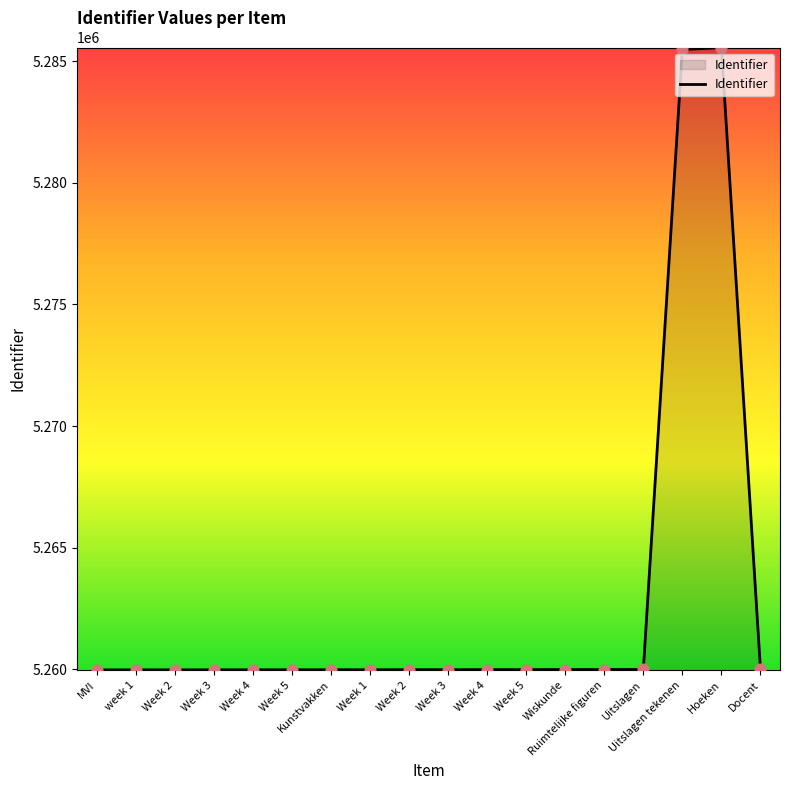

Is this an area chart (filled region under the line)?

Yes